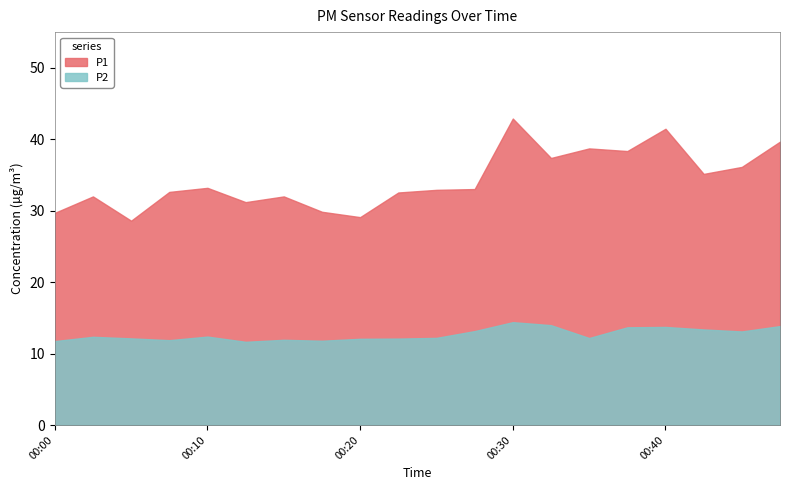

How many interior local peaks does the P2 series have?

5